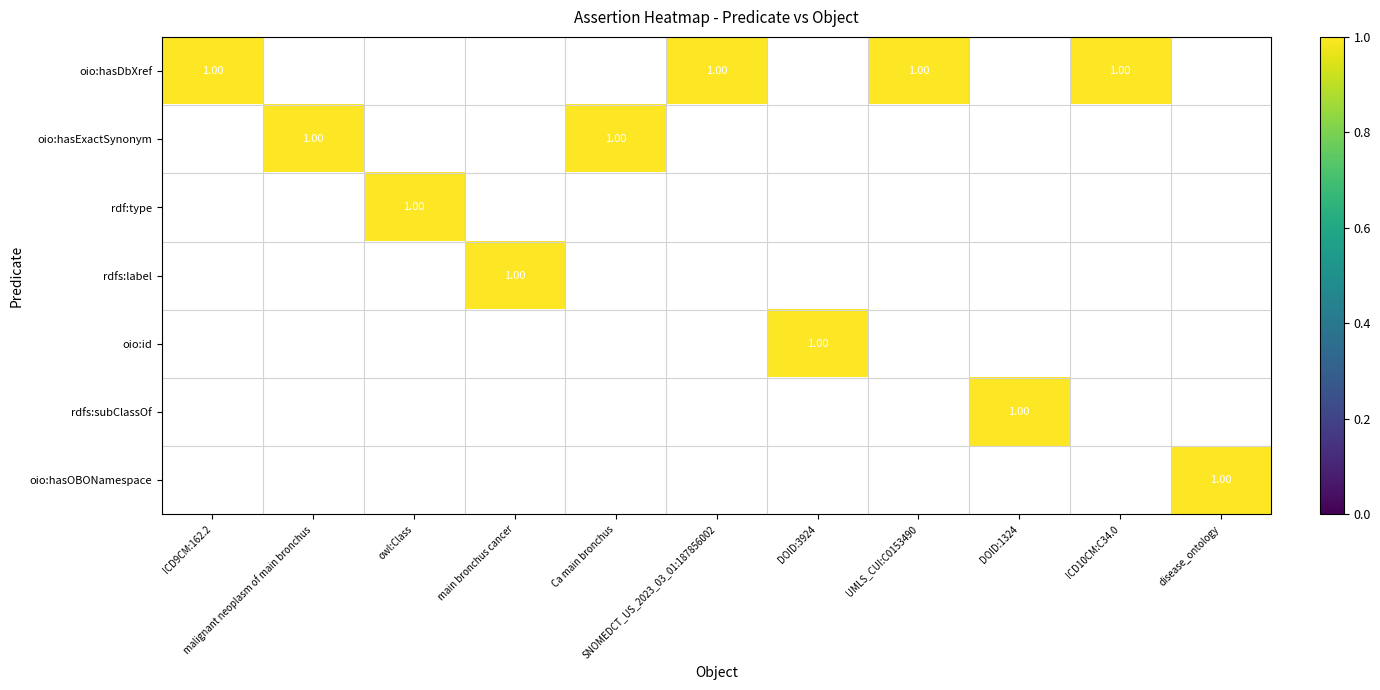

Which label corresponds to the smallest value in the chart?

ICD9CM:162.2